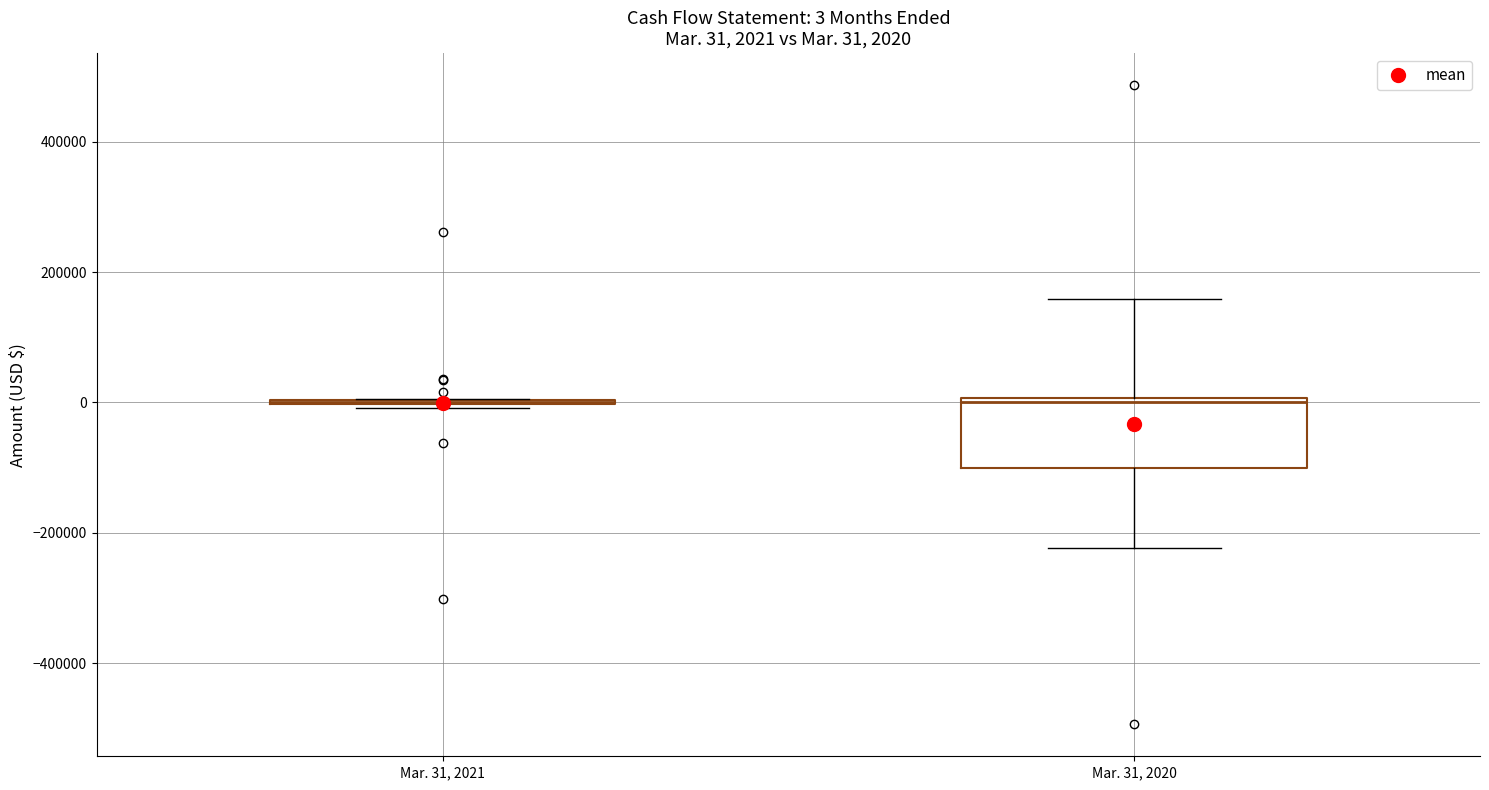

Which box is the tallest, from its lower edge to its upper edge?

Mar. 31, 2020